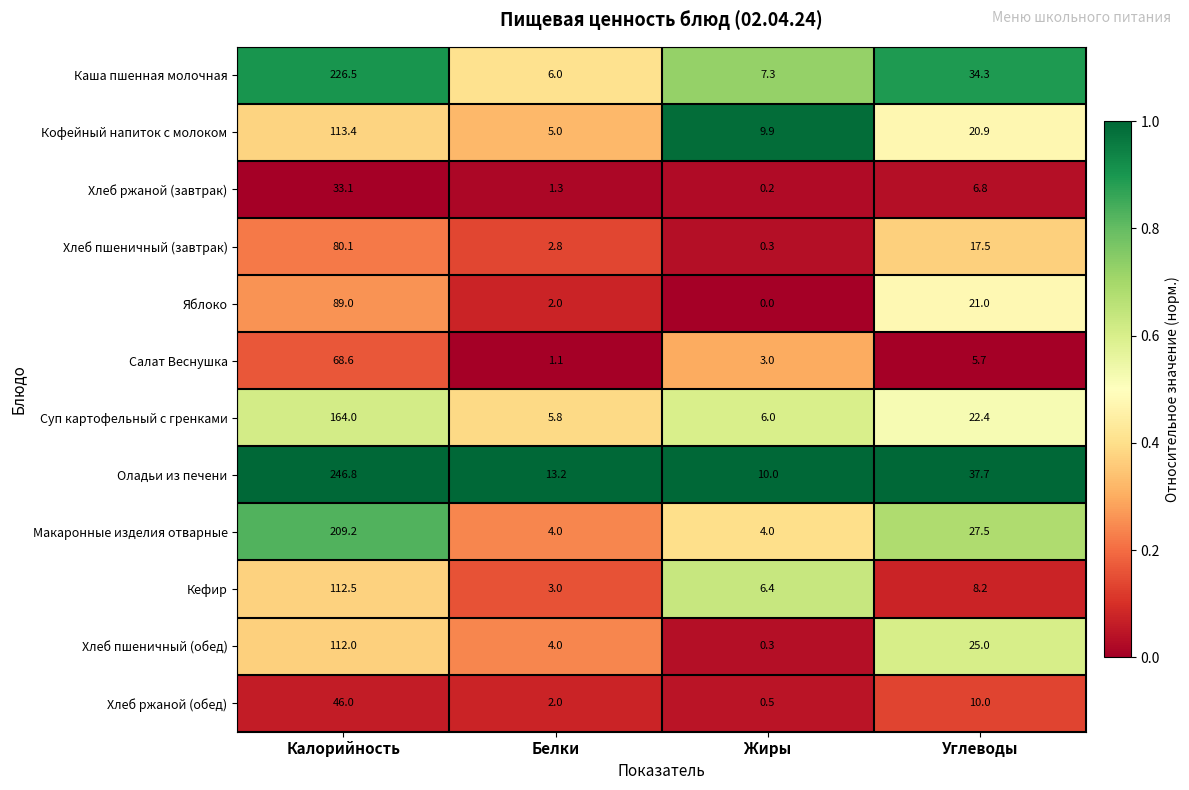

Count the number of data series in this chart.

12